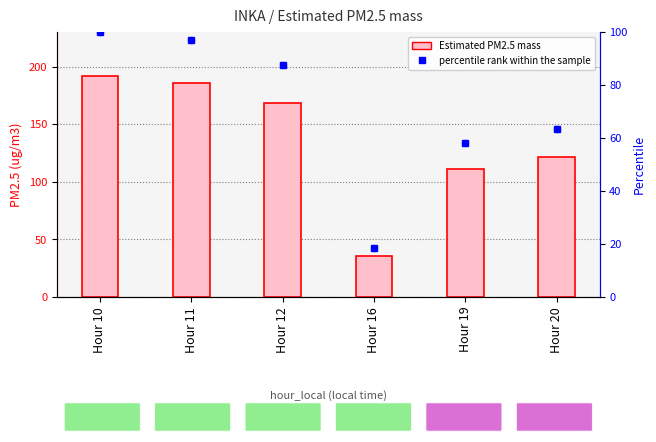

At how many categories does at least one series exceed 148?

3